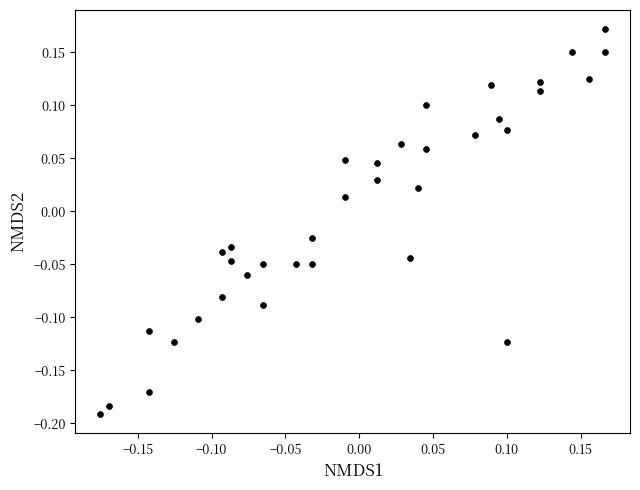

What is the range of Y values (max minus min)?

0.4